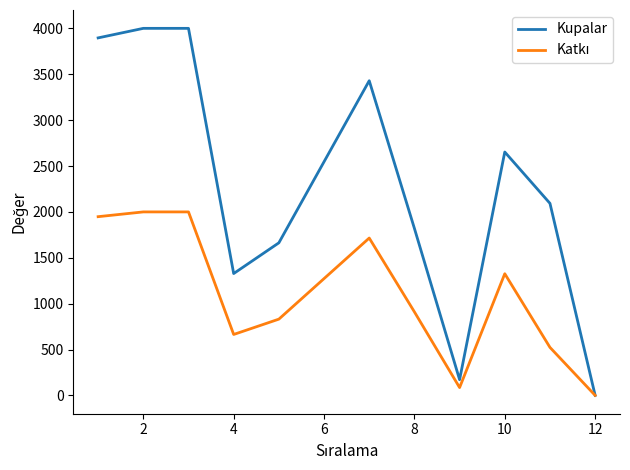

Which series has the largest range (max minus min)?

Kupalar